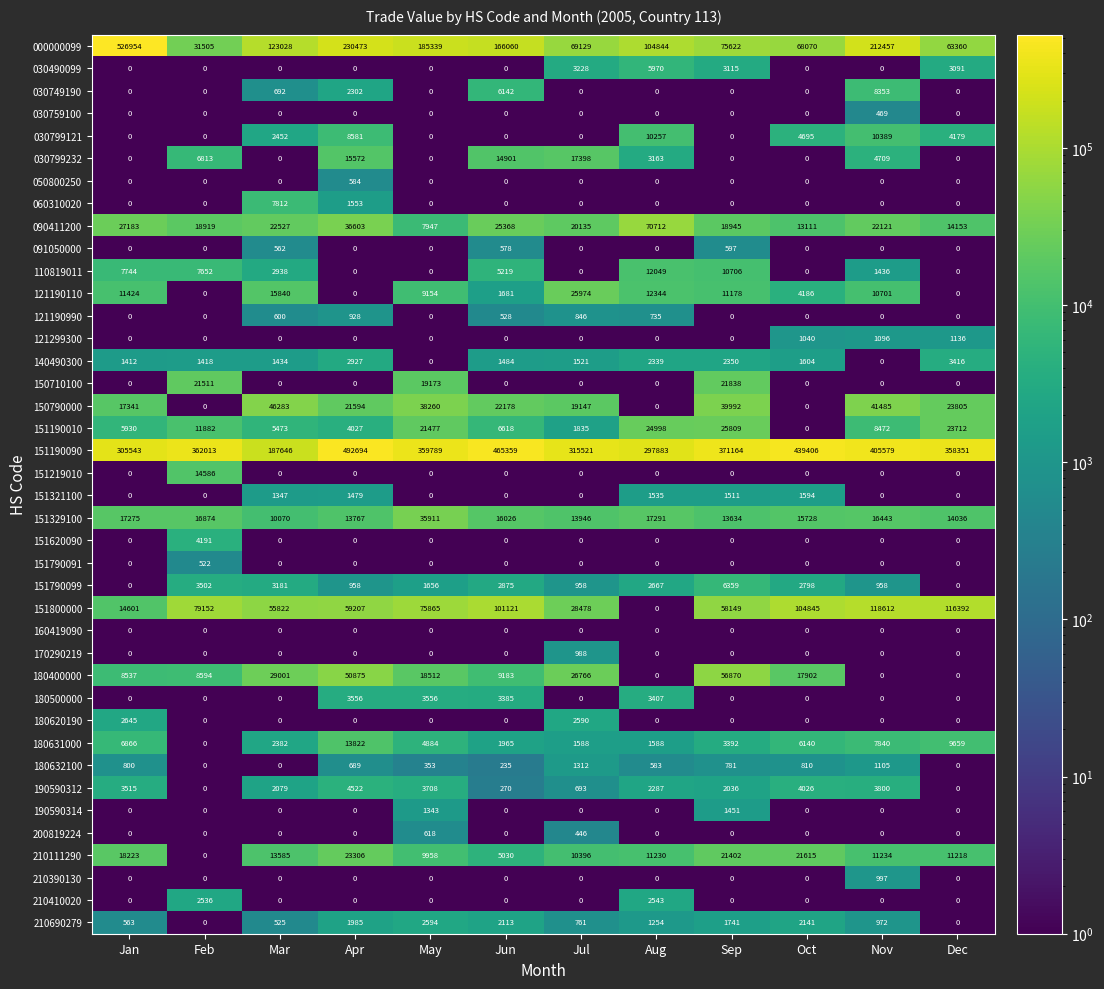

Which series changed the most between Mar and Jul?

151190090